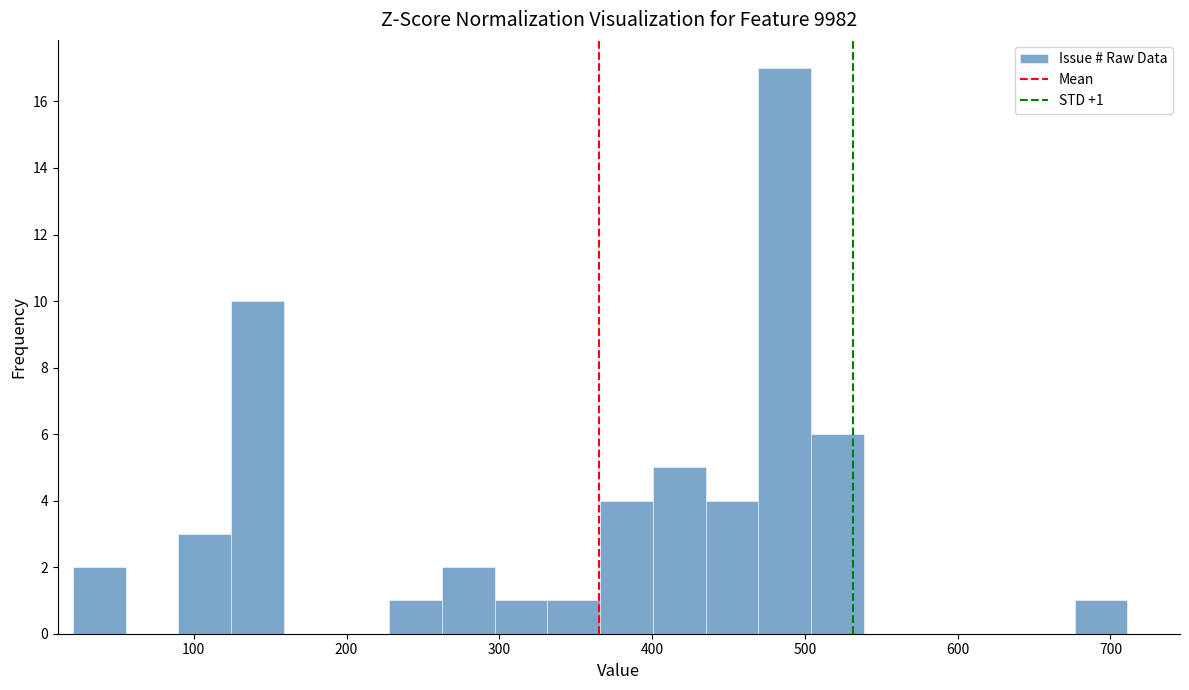

Around what value on the x-axis is the tallest bar? Give the approximate position of its centre, as read against the axis.

490